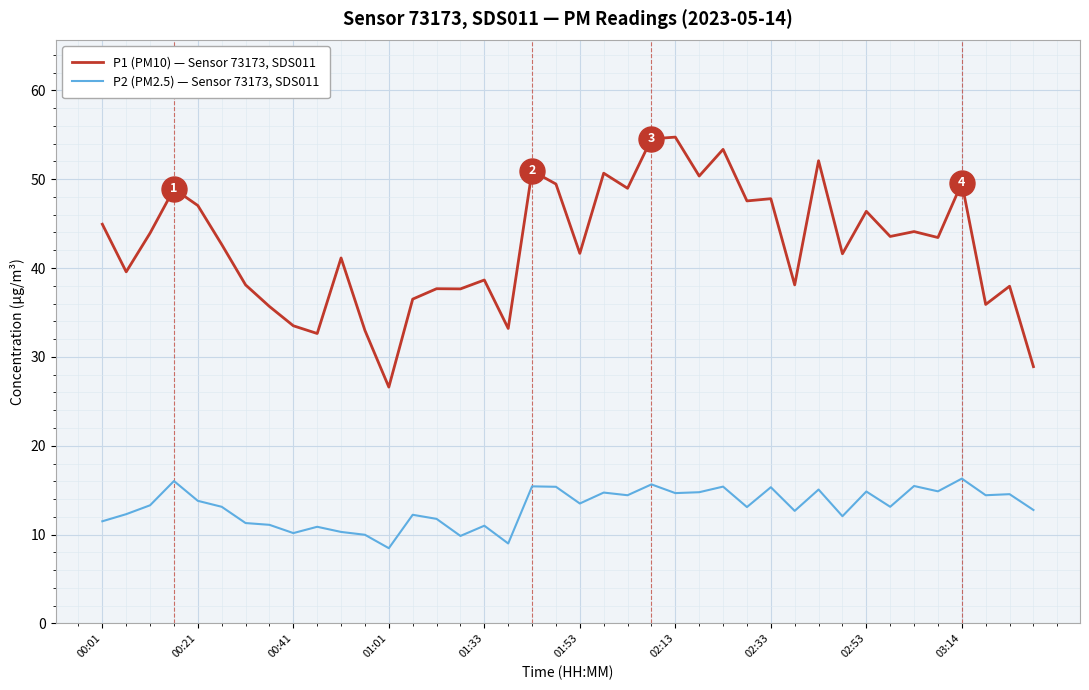

How many series are shown in this chart?

2